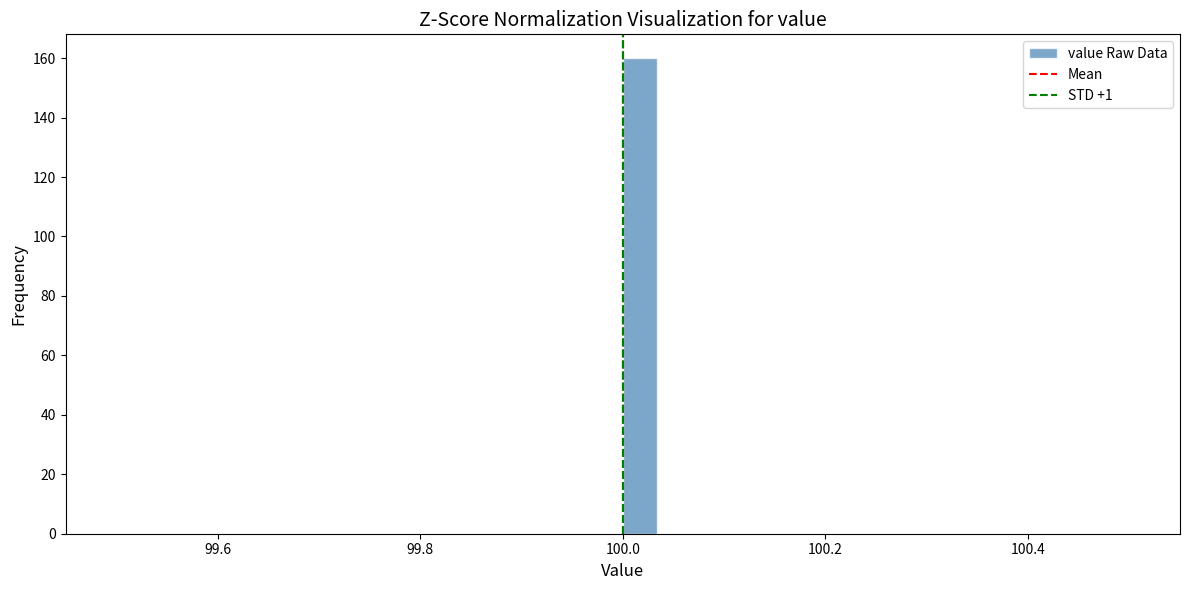

Read against the x-axis, roughly where is the centre of the tallest bar?

100.02